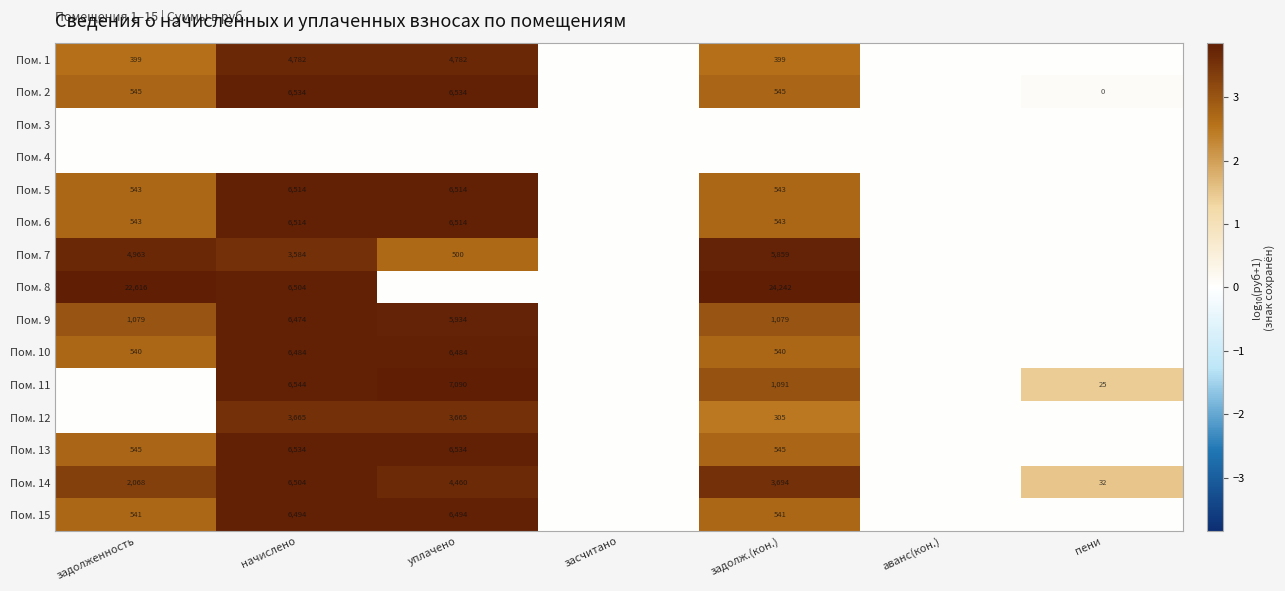

How many series are shown in this chart?

15